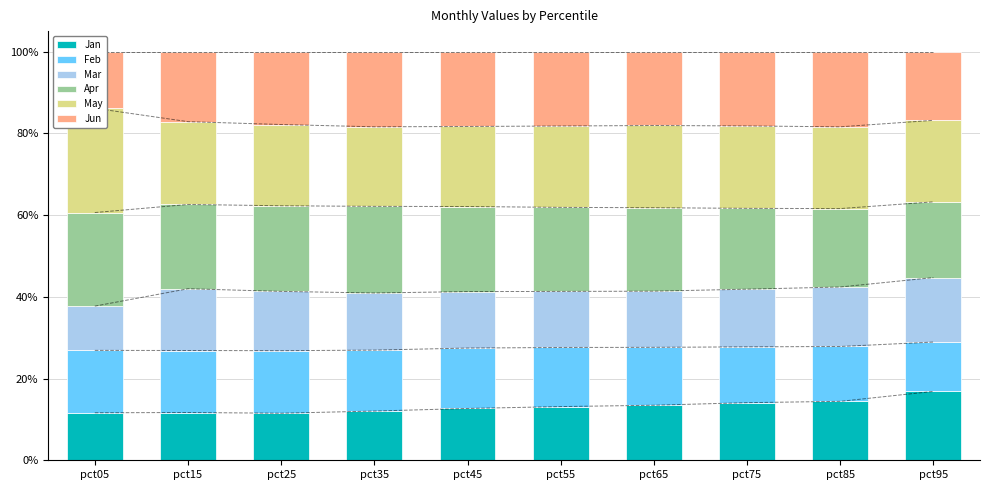

At how many categories does at least one series exceed 0?

10